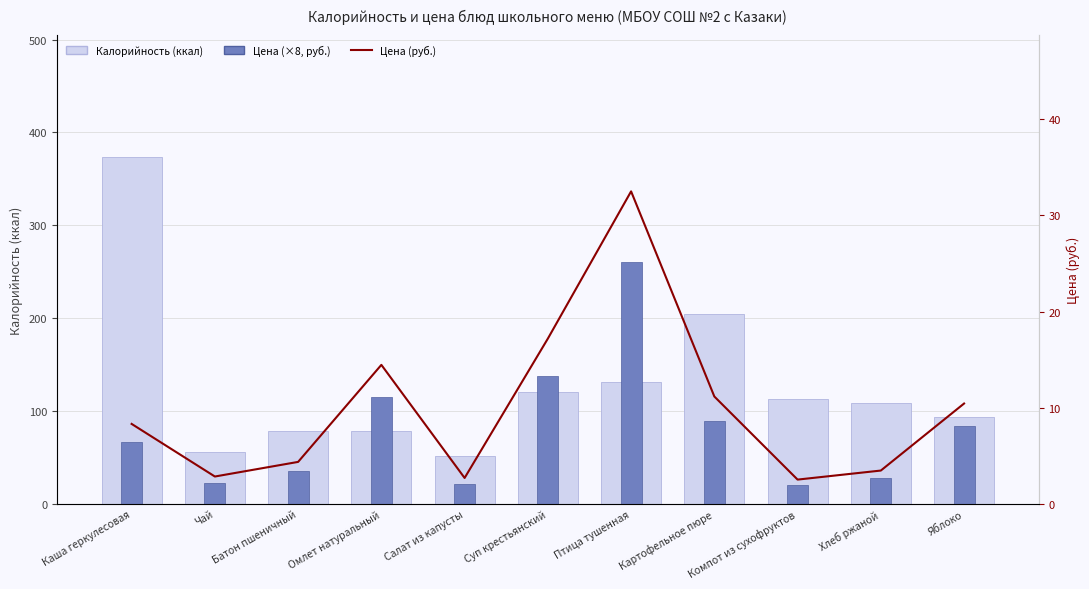

Is it true that Цена (руб.) equals 13.8 at Каша геркулесовая?

False